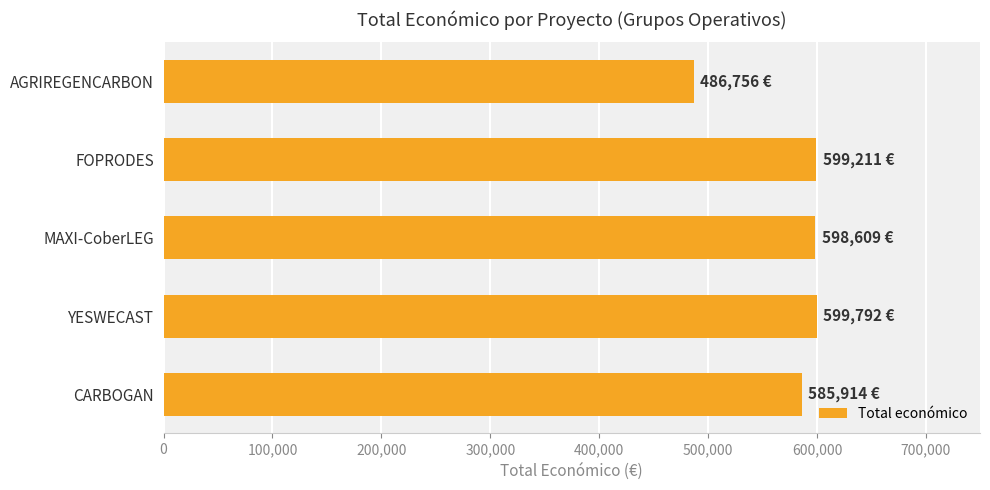

At which label is the value closest to 543274?

CARBOGAN